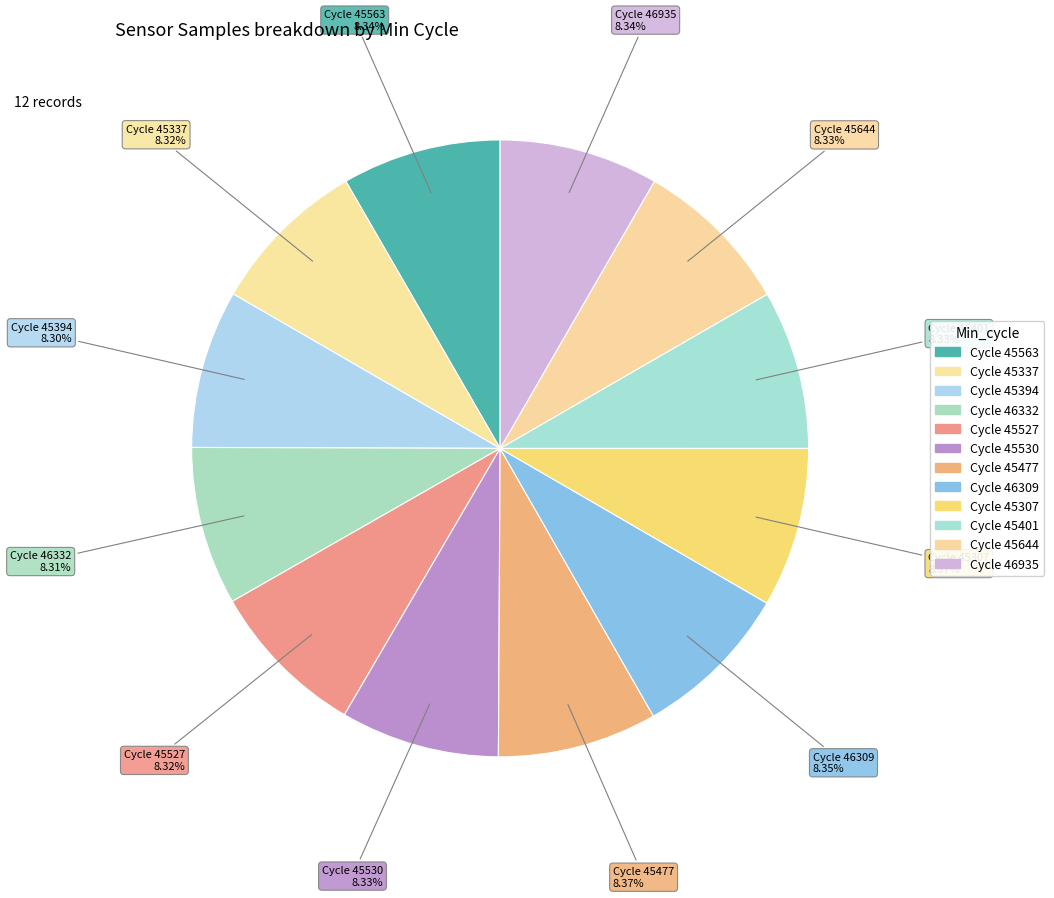

How many slices are in this pie chart?

12